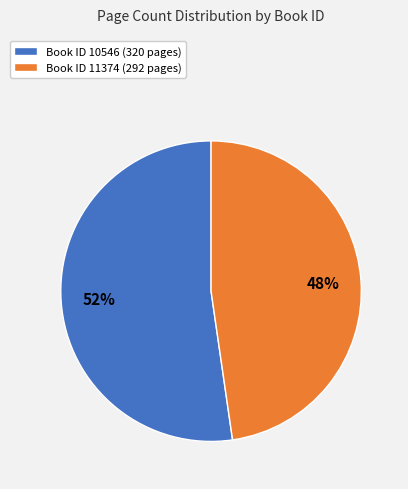

Rank the categories by value from lowest to highest.

Book ID 11374 (292 pages), Book ID 10546 (320 pages)